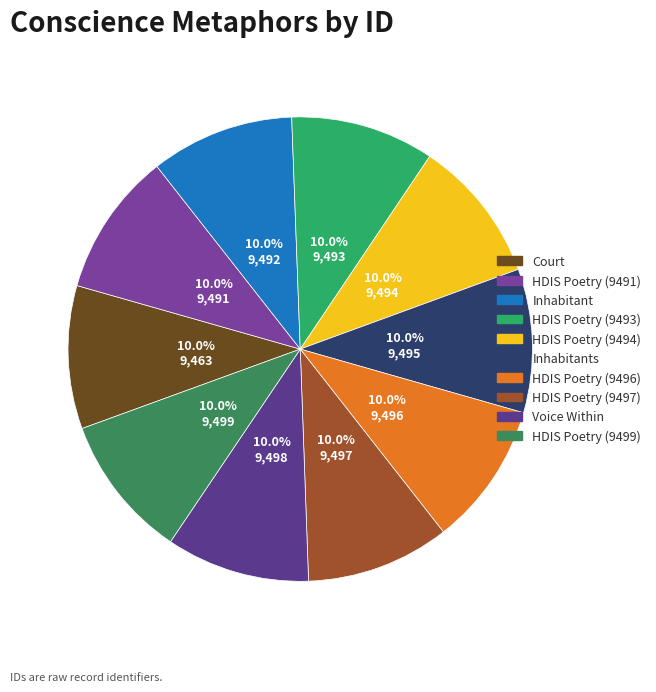

Rank the categories by value from highest to lowest.

HDIS Poetry (9499), Voice Within, HDIS Poetry (9497), HDIS Poetry (9496), Inhabitants, HDIS Poetry (9494), HDIS Poetry (9493), Inhabitant, HDIS Poetry (9491), Court